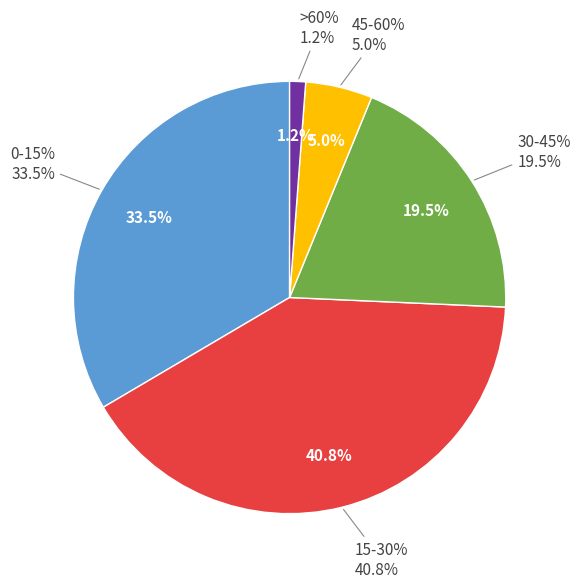

Does any single category account for the majority?

No